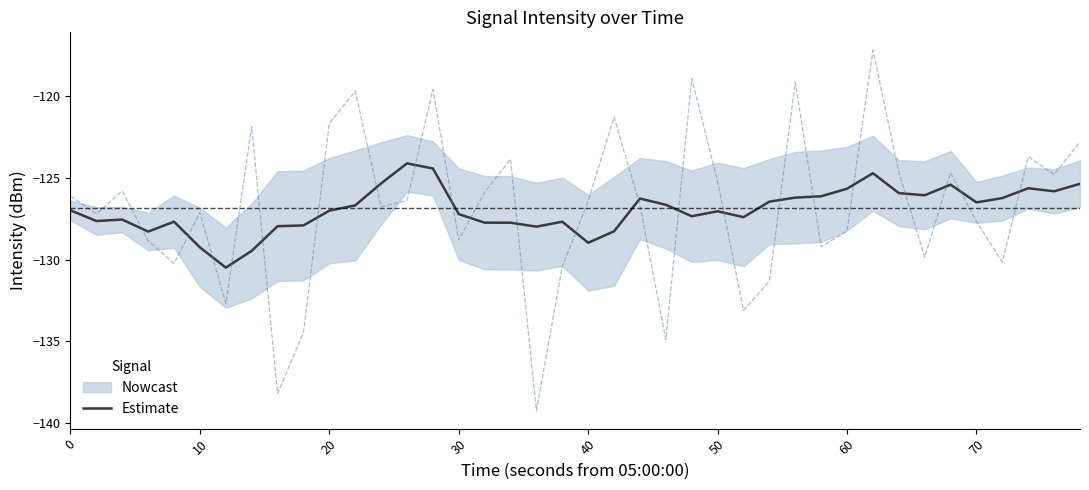

What is the maximum value for Estimate?

-124.1